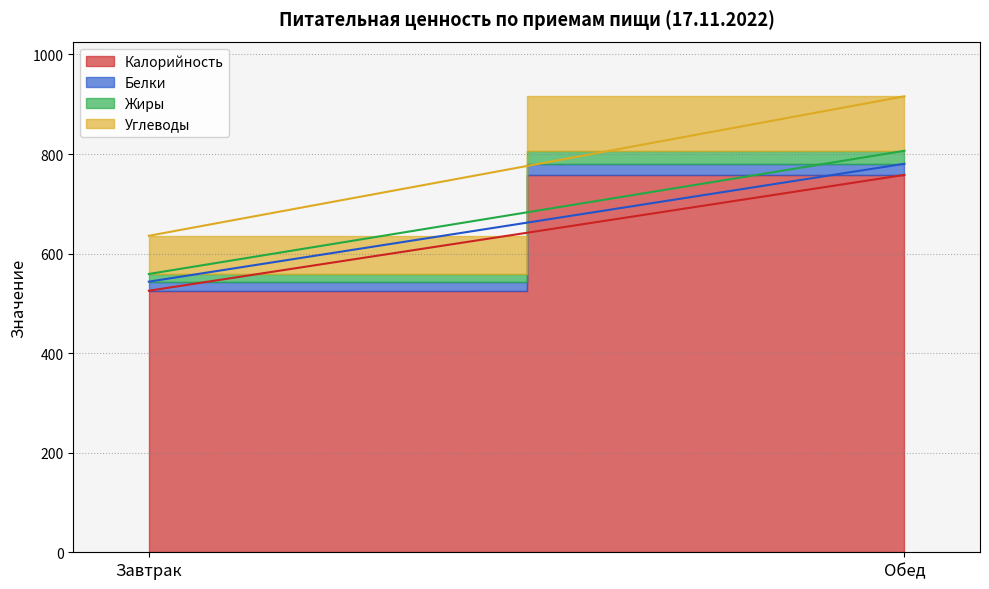

Is it true that Углеводы equals 27.2 at Обед?

False